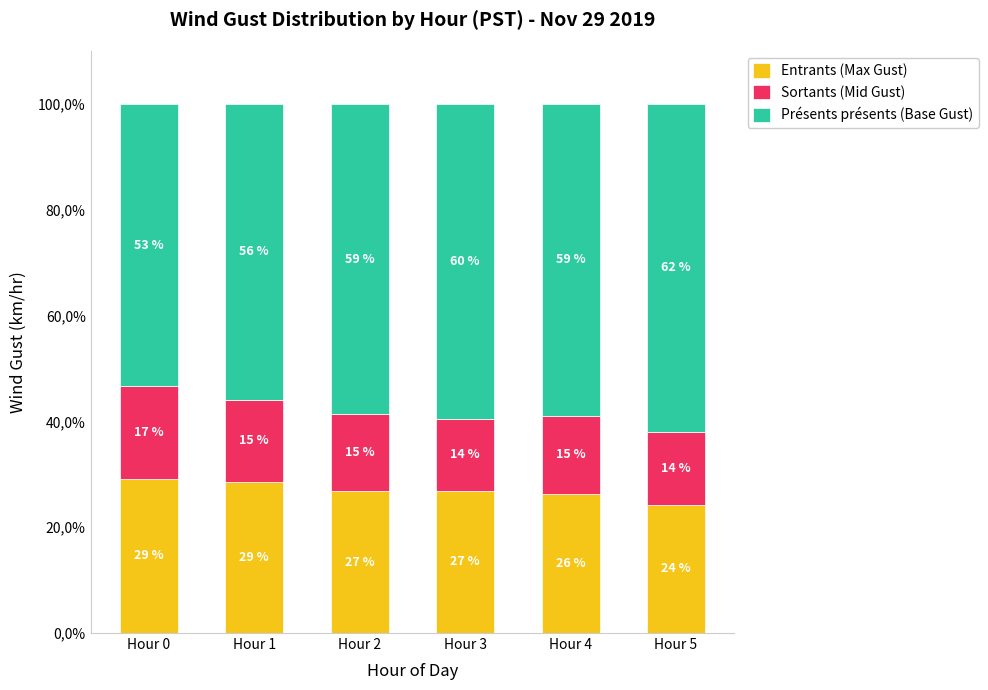

What are all the series names shown in the legend?

Entrants (Max Gust), Sortants (Mid Gust), Présents présents (Base Gust)